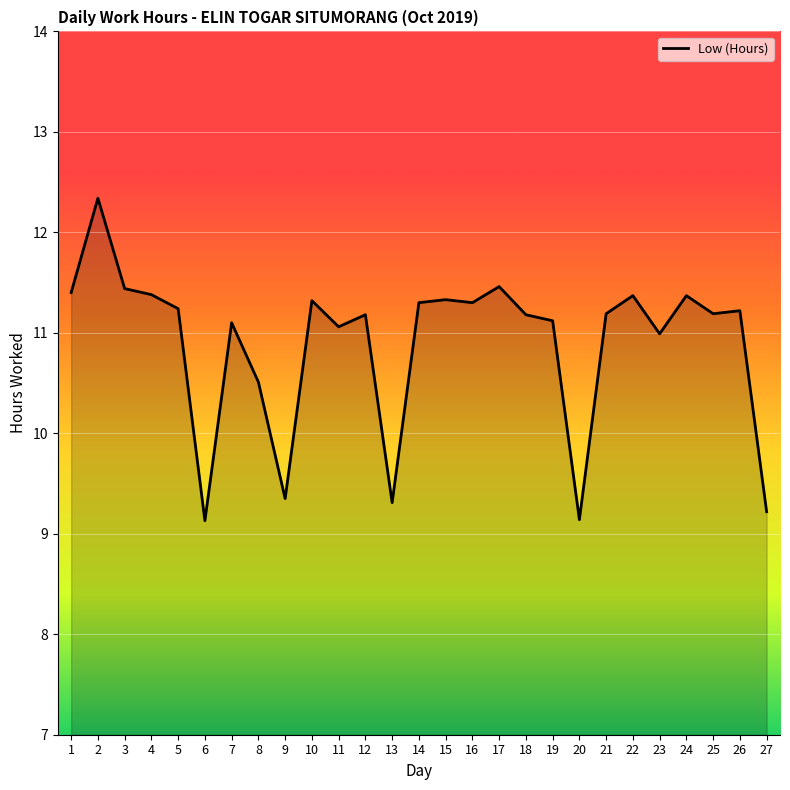

Does the chart have visible grid lines?

Yes